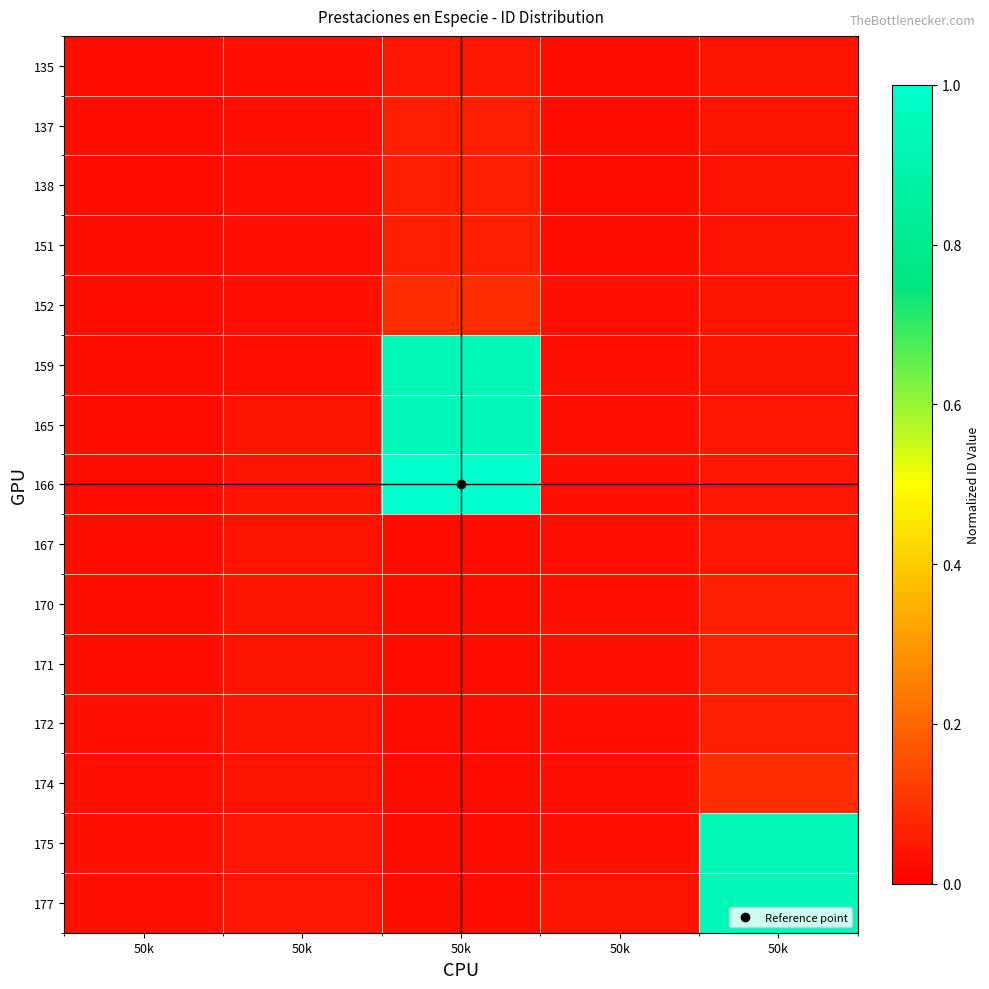

Reading left to right, what are all the values shown in this chart?

135: 50k=0.0	50k=0.0	50k=0.0	50k=0.0	50k=0.0
137: 50k=0.0	50k=0.0	50k=0.1	50k=0.0	50k=0.0
138: 50k=0.0	50k=0.0	50k=0.1	50k=0.0	50k=0.0
151: 50k=0.0	50k=0.0	50k=0.1	50k=0.0	50k=0.0
152: 50k=0.0	50k=0.0	50k=0.1	50k=0.0	50k=0.0
159: 50k=0.0	50k=0.0	50k=0.9	50k=0.0	50k=0.0
165: 50k=0.0	50k=0.0	50k=0.9	50k=0.0	50k=0.0
166: 50k=0.0	50k=0.0	50k=1.0	50k=0.0	50k=0.0
167: 50k=0.0	50k=0.0	50k=0.0	50k=0.0	50k=0.0
170: 50k=0.0	50k=0.0	50k=0.0	50k=0.0	50k=0.1
171: 50k=0.0	50k=0.0	50k=0.0	50k=0.0	50k=0.1
172: 50k=0.0	50k=0.0	50k=0.0	50k=0.0	50k=0.1
174: 50k=0.0	50k=0.0	50k=0.0	50k=0.0	50k=0.1
175: 50k=0.0	50k=0.0	50k=0.0	50k=0.0	50k=0.9
177: 50k=0.0	50k=0.0	50k=0.0	50k=0.0	50k=0.9